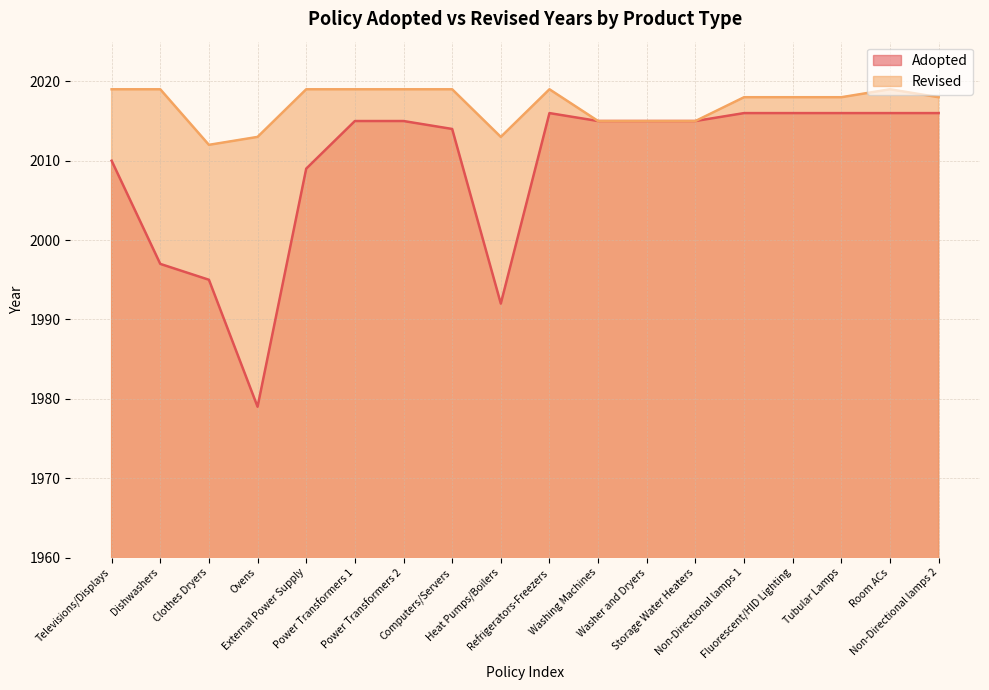

Which series has the widest spread of values?

Adopted